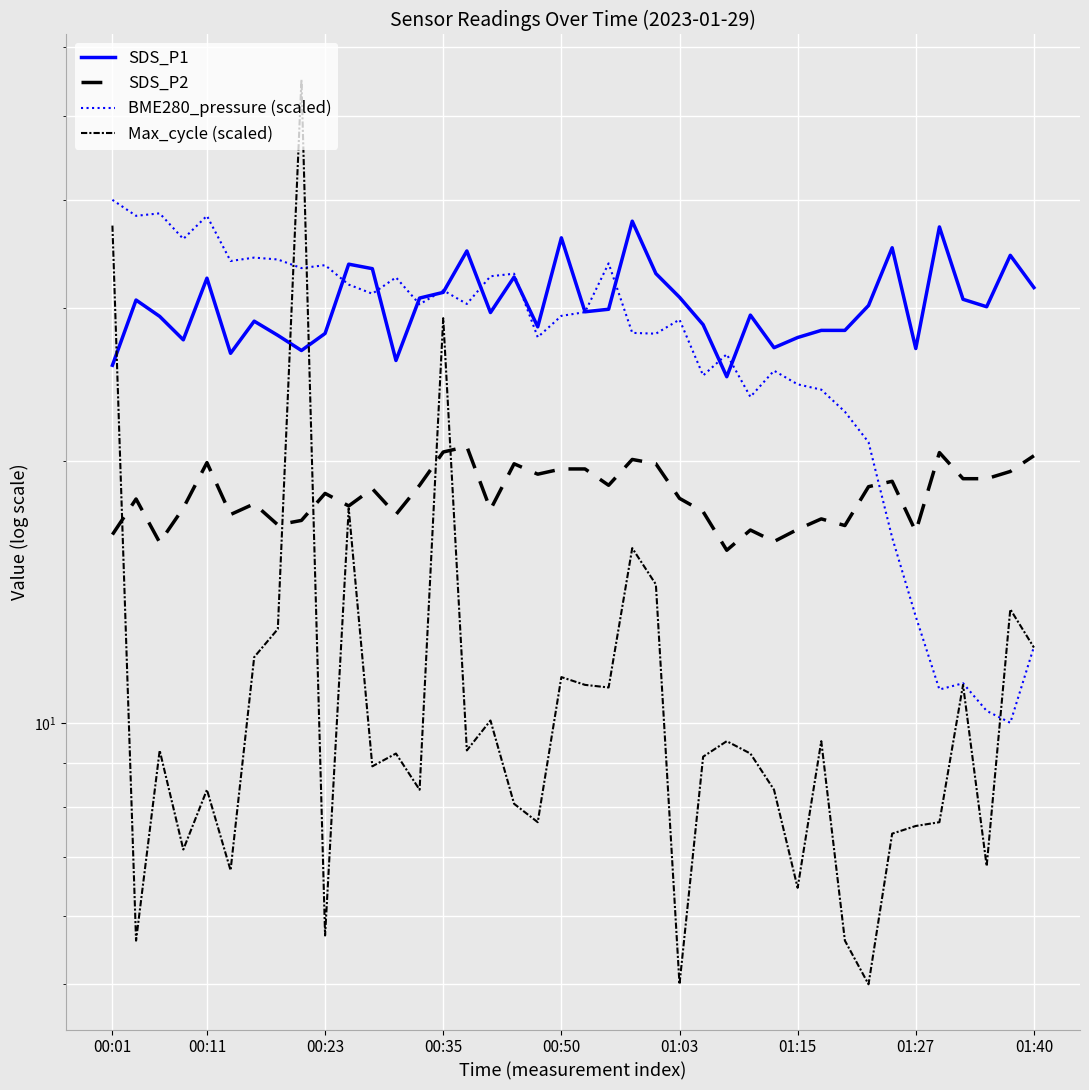

What is the difference between the maximum and minimum values in the BME280_pressure (scaled) series?

30.0